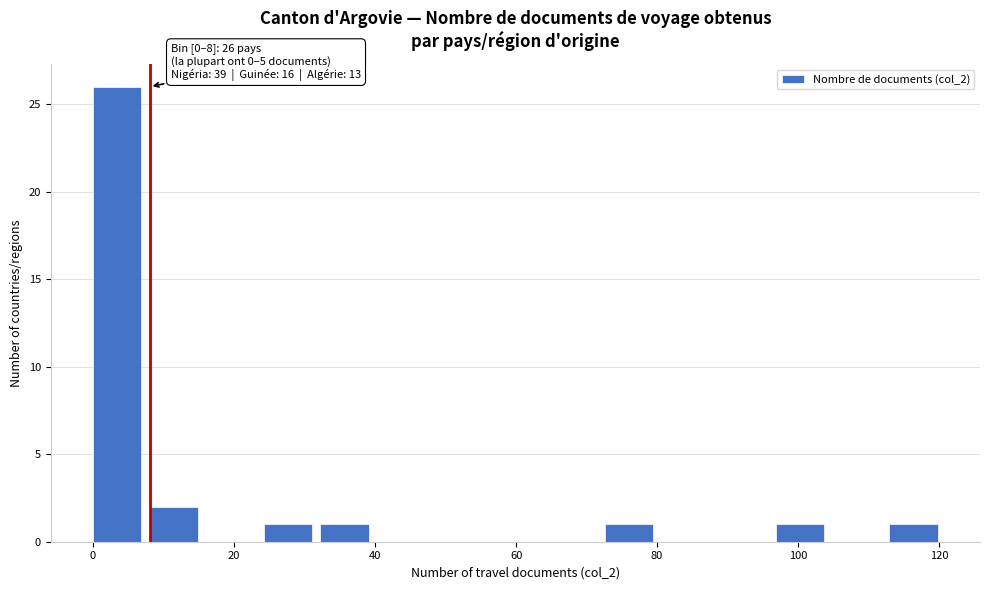

Which range on the x-axis has the tallest bar?

0 to 8